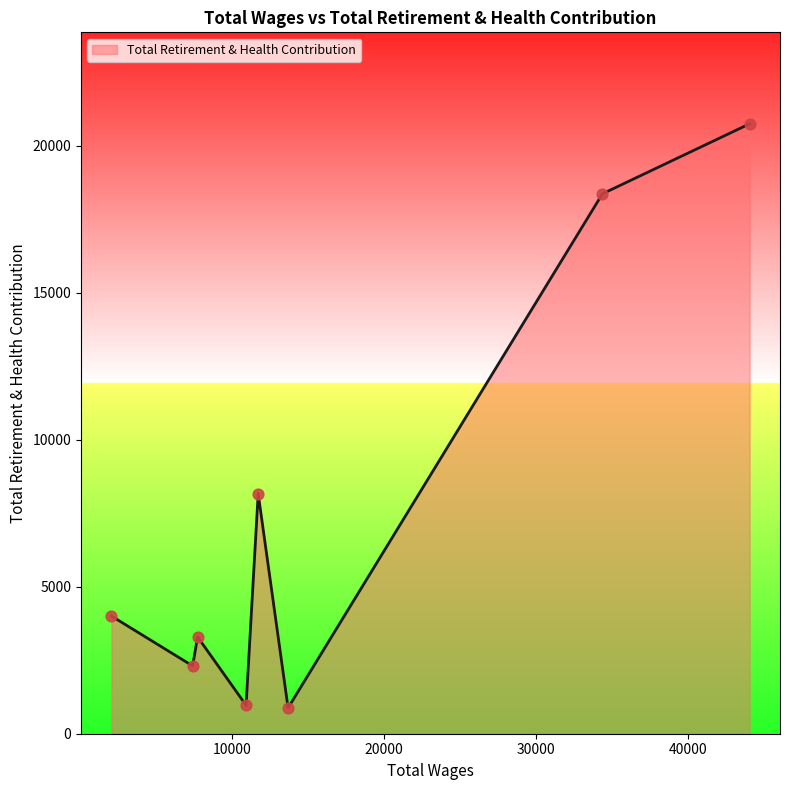

What is the greatest value displayed?

20741